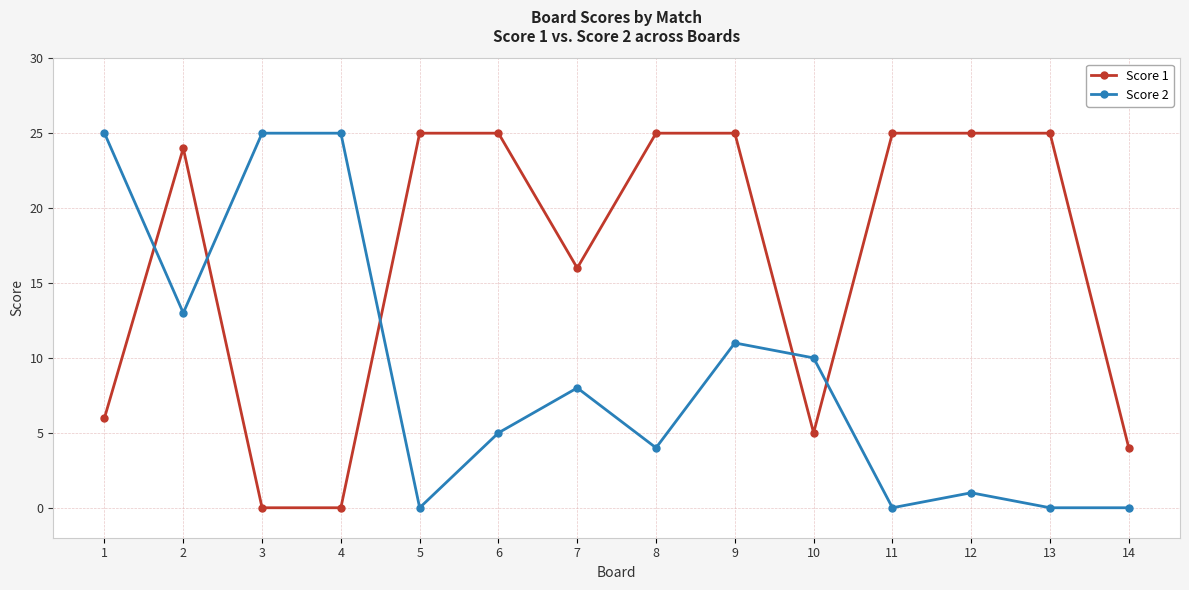

How many lines are shown in the chart?

2